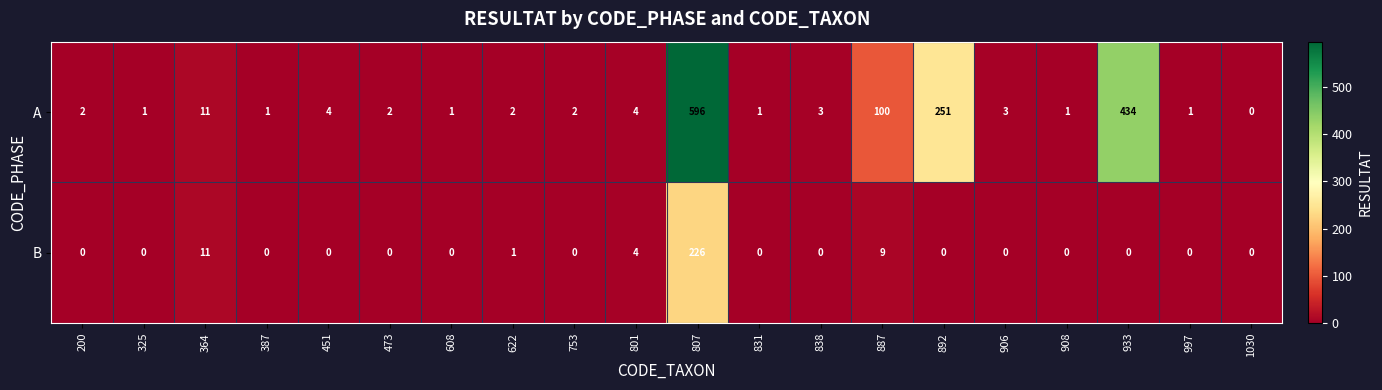

List the series in order of their peak value, lowest first.

B, A